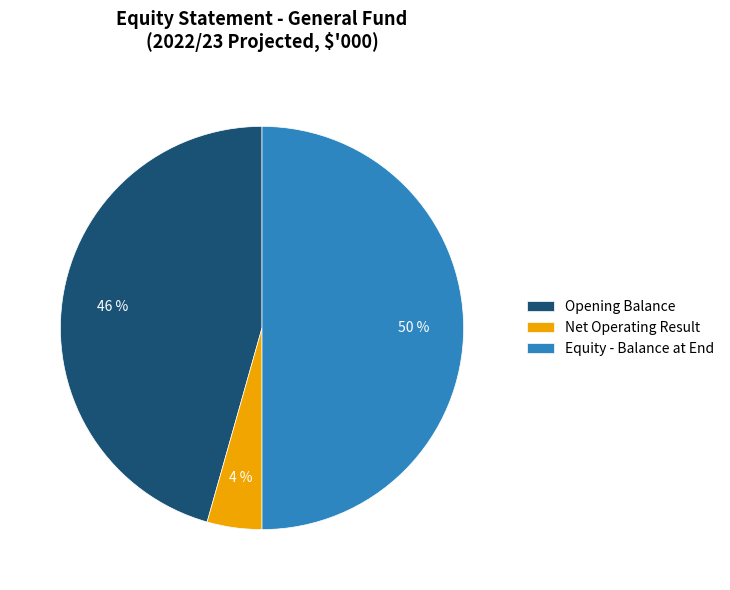

To the nearest percent, what percentage of the pie is Opening Balance?

46%